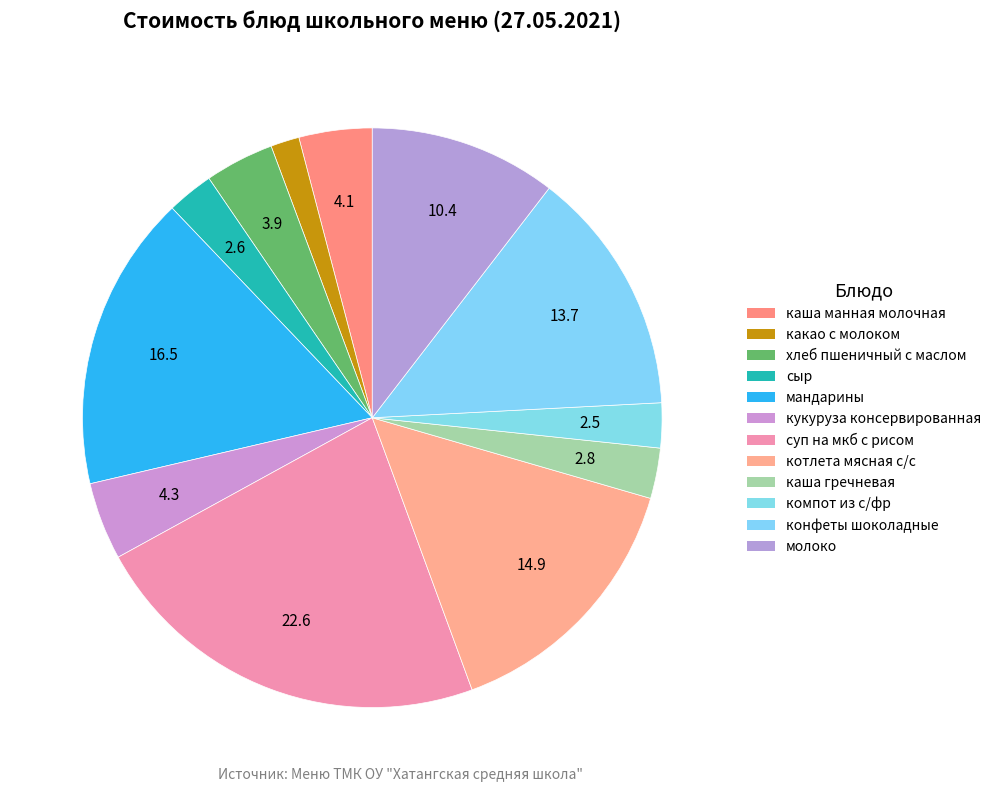

Which slice is the largest?

суп на мкб с рисом